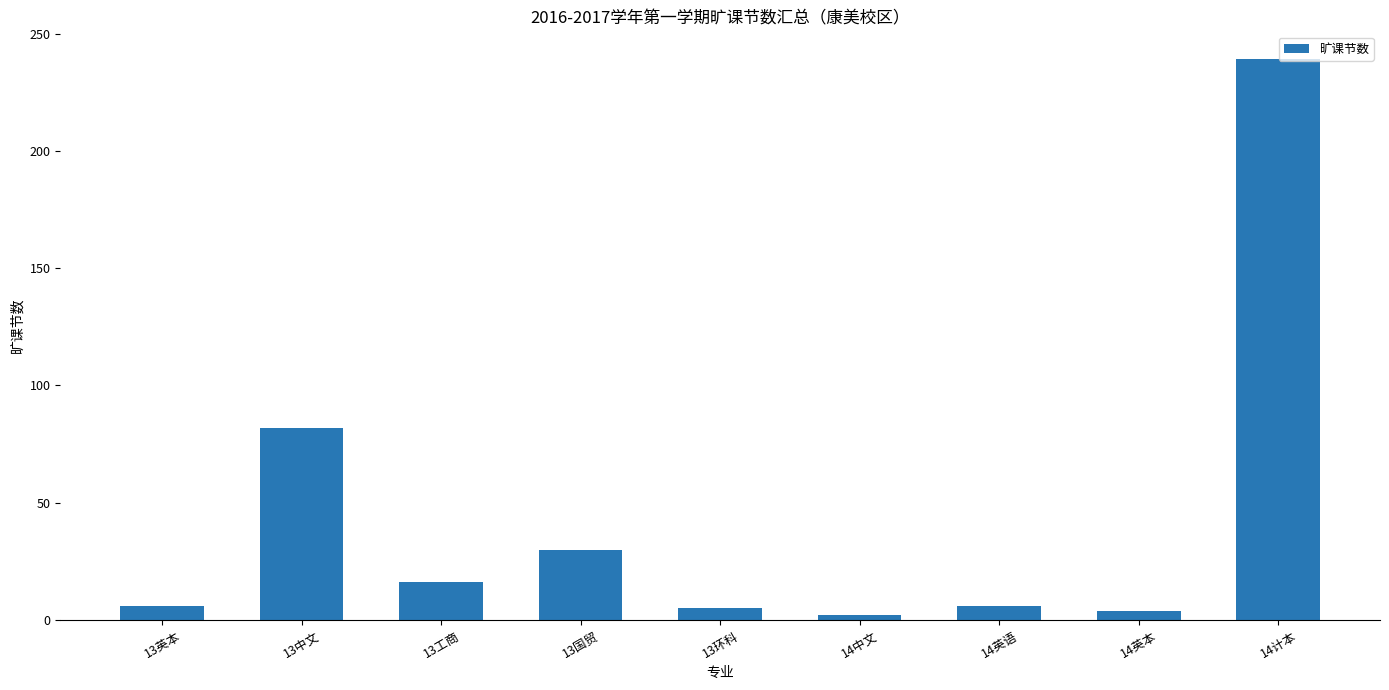

What is the difference between the maximum and second lowest values?

235